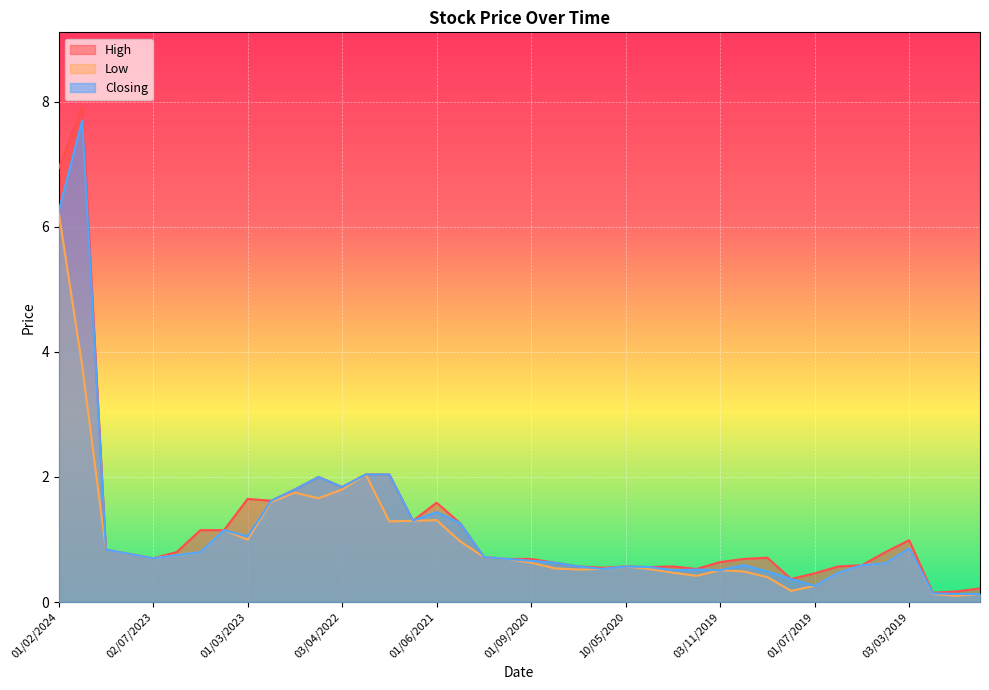

The value of High at 01/07/2020 is 0.9. True or false?

False